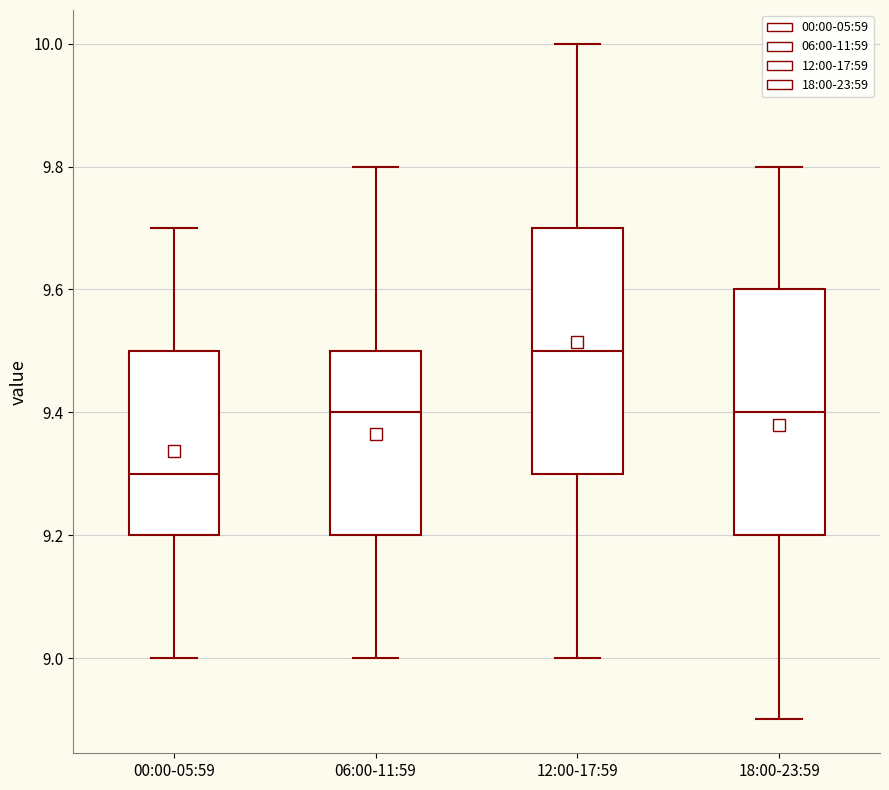

Which box has the lowest median line?

00:00-05:59